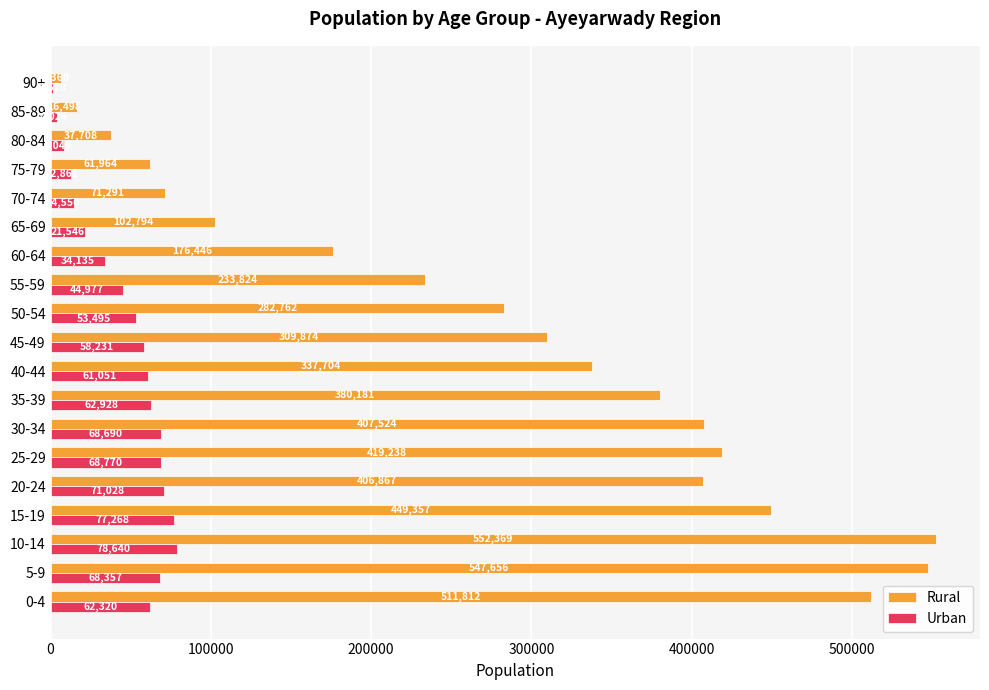

At which category is the sum across all series the highest?

10-14